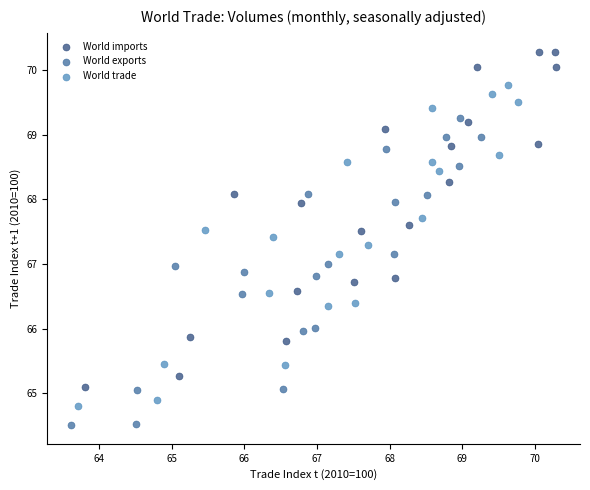

Which series reaches the maximum Y coordinate?

World imports